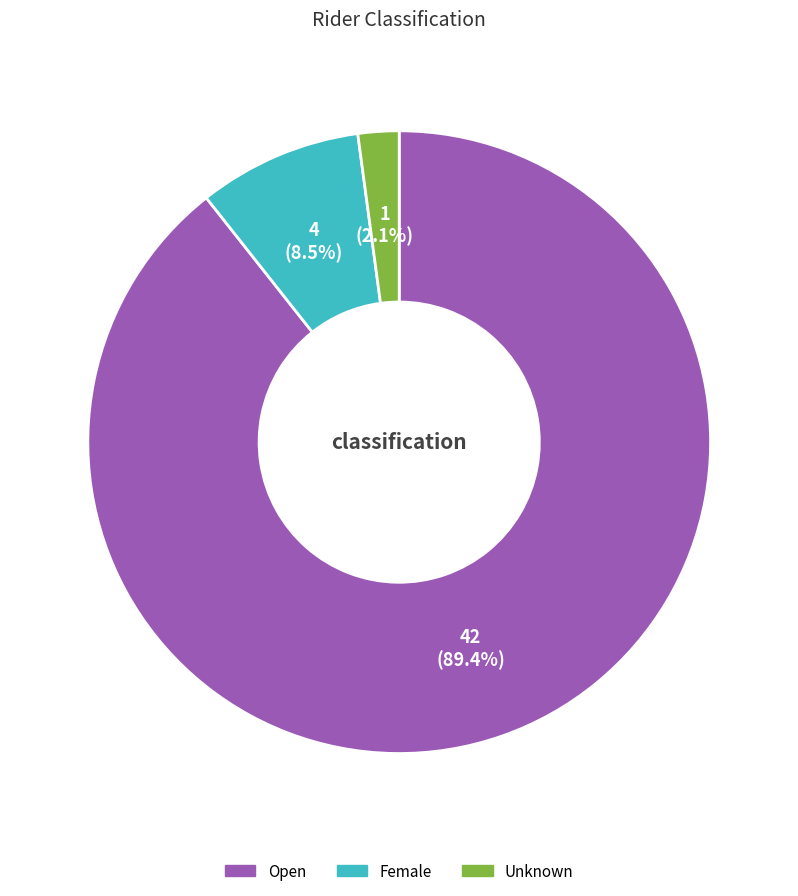

Which category has the biggest portion of the pie?

Open